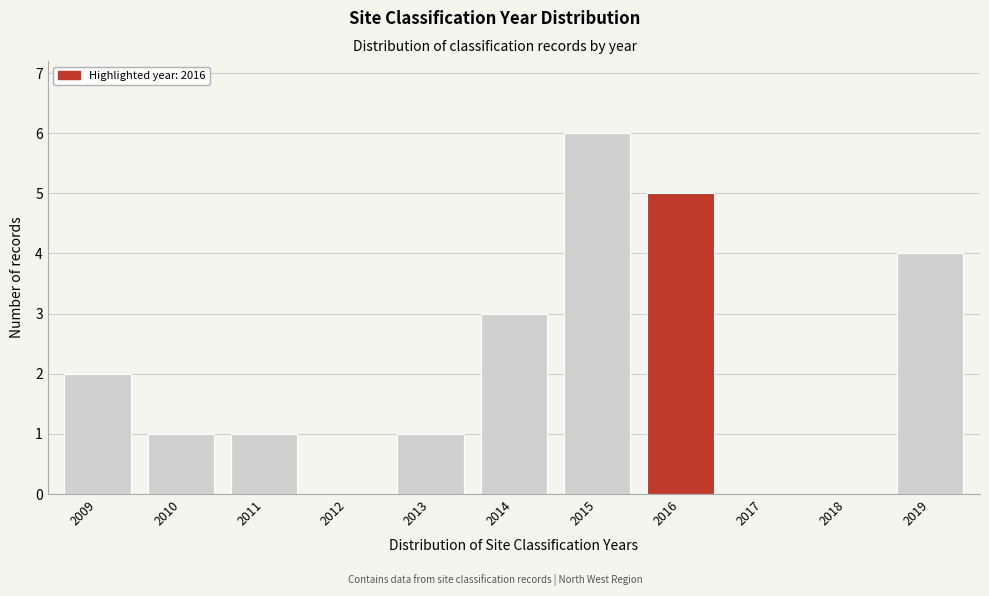

Reading right to left, what are all the values shown in this chart?

2019=4	2018=0	2017=0	2016=5	2015=6	2014=3	2013=1	2012=0	2011=1	2010=1	2009=2